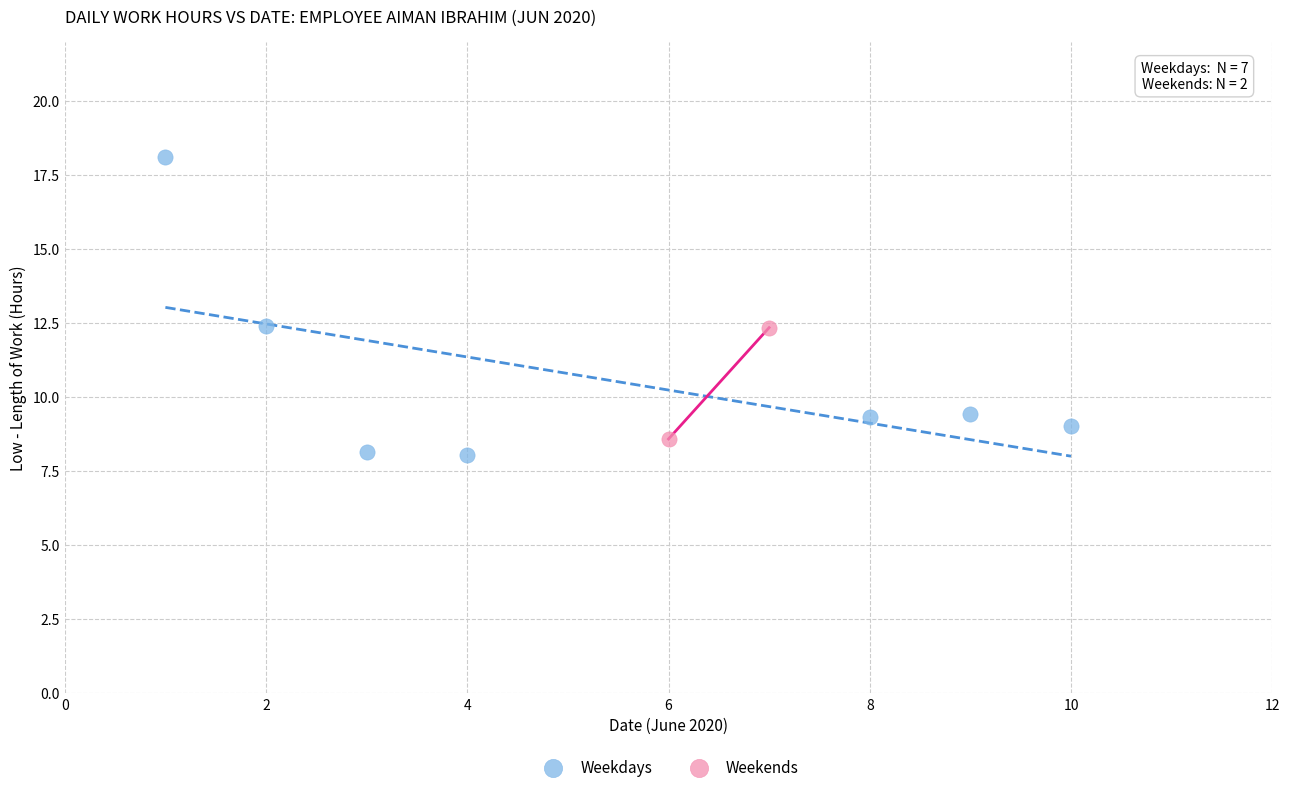

What are all the series names shown in the legend?

Weekdays, Weekends